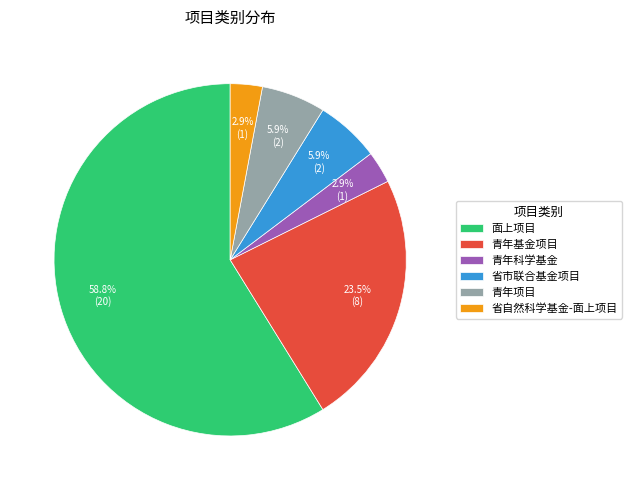

Which category has the biggest portion of the pie?

面上项目